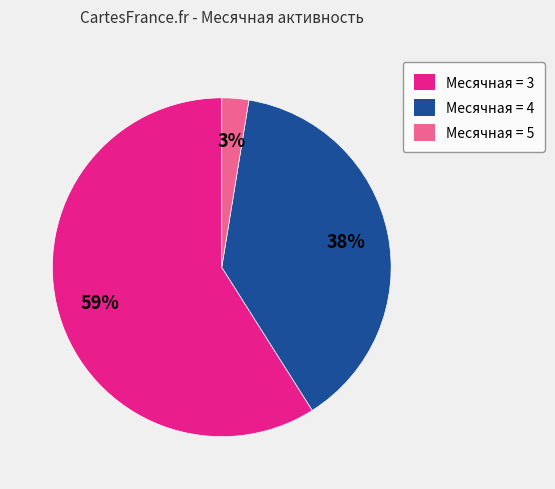

To the nearest percent, what is the difference between the largest and smallest slice percentages?

56%